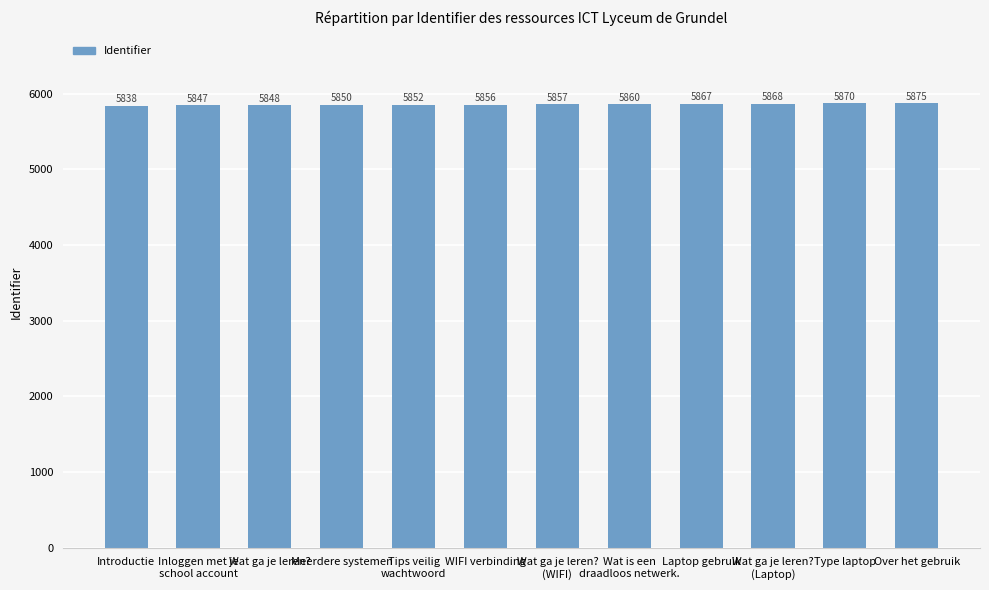

Rank the categories by value from lowest to highest.

Introductie, Inloggen met je
school account, Wat ga je leren?, Meerdere systemen, Tips veilig
wachtwoord, WIFI verbinding, Wat ga je leren?
(WIFI), Wat is een
draadloos netwerk., Laptop gebruik, Wat ga je leren?
(Laptop), Type laptop, Over het gebruik